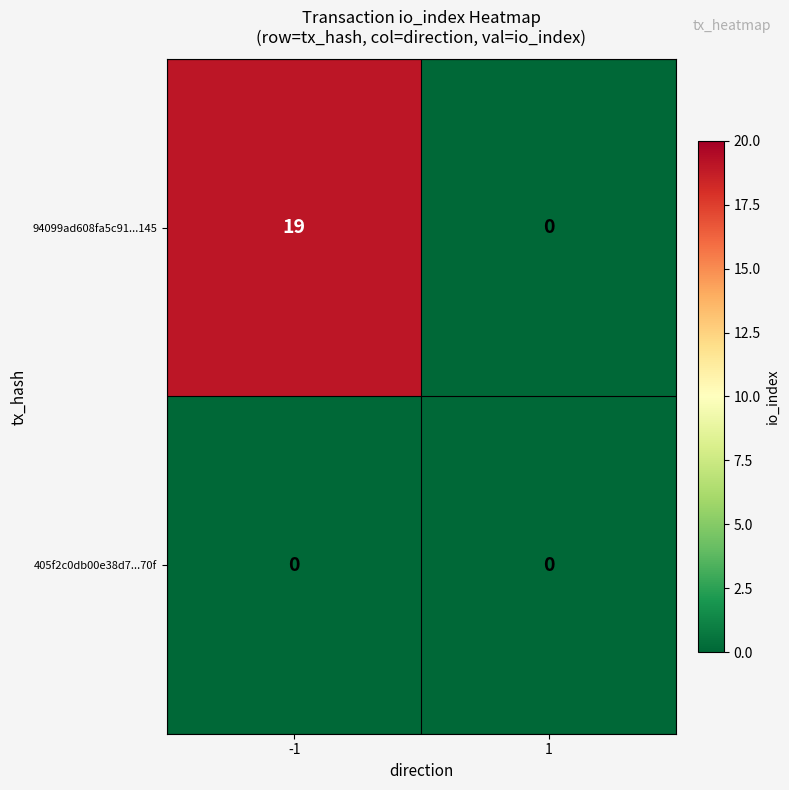

At -1, list the series in order from largest to smallest.

94099ad608fa5c91...145, 405f2c0db00e38d7...70f